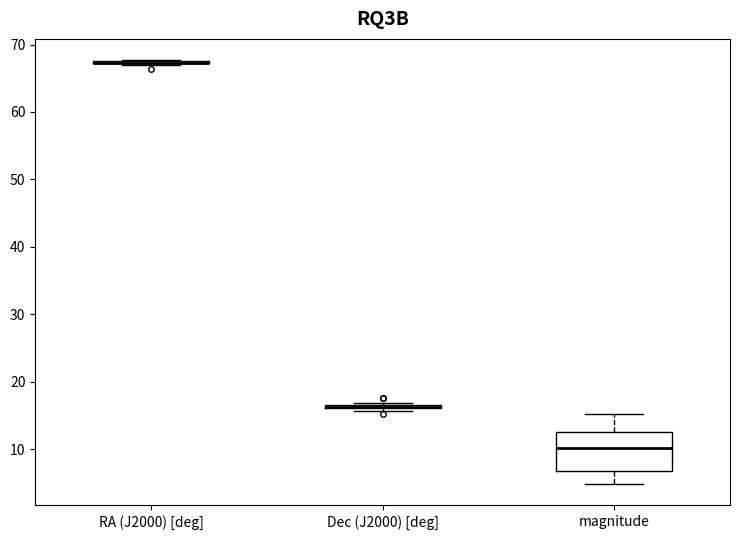

Where is the lower edge of the box for Dec (J2000) [deg] on the y-axis? The values are not printed on the chart, so give them approximately, as read against the axis.

16